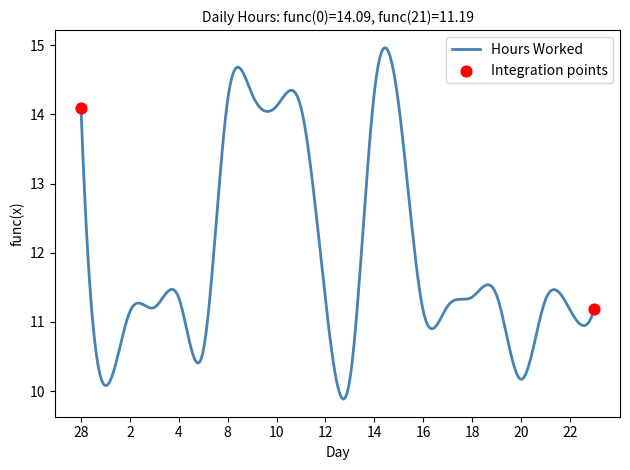

What is the difference between the maximum and minimum values?

5.1